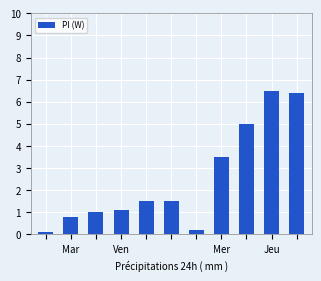

What is the value of the 9th bar from the left?

5.0